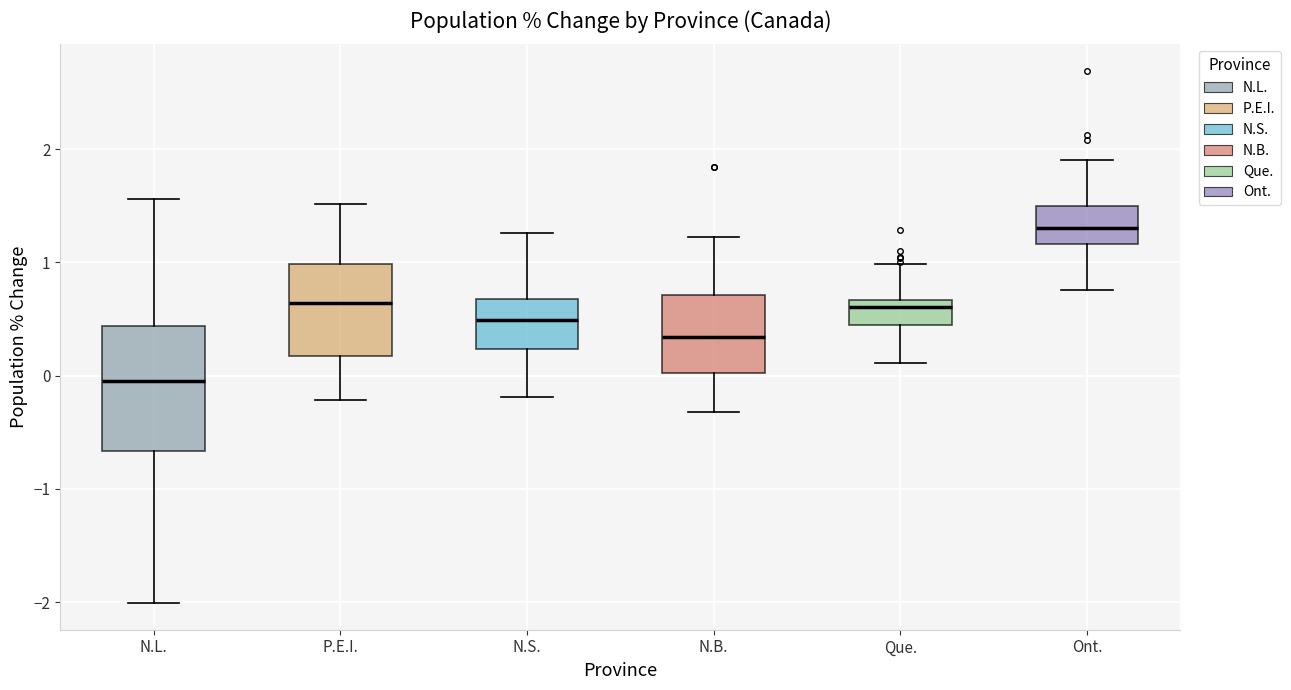

Comparing the boxes themselves (not the whiskers), which one is the tallest?

N.L.